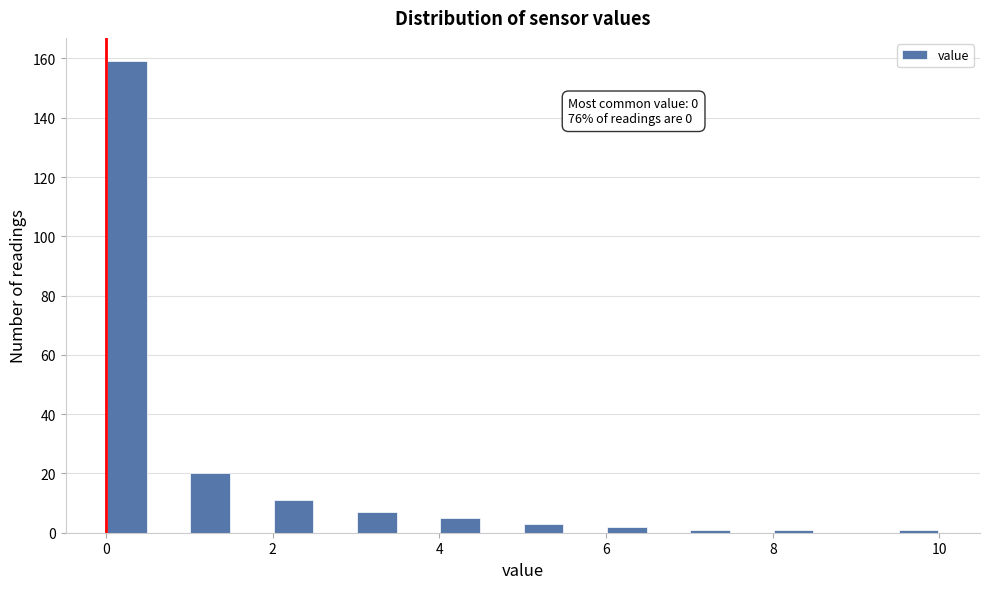

Around what value on the x-axis is the tallest bar? Give the approximate position of its centre, as read against the axis.

0.2